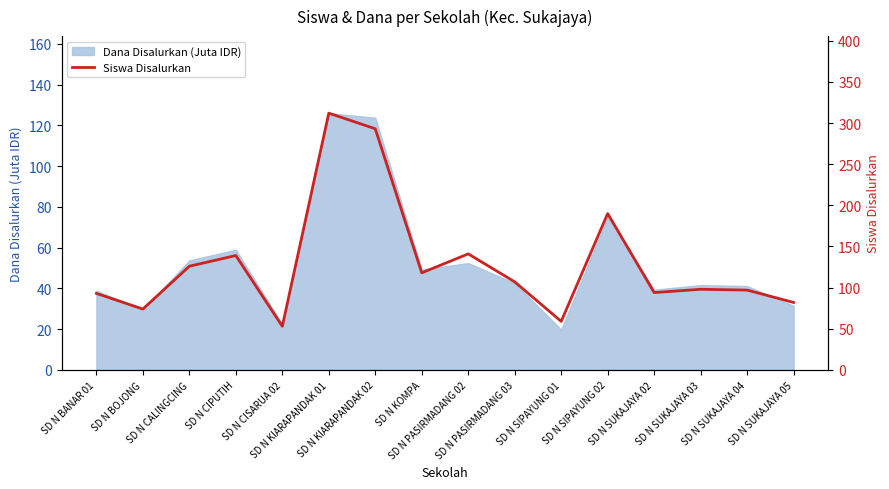

What is the value of the 15th point from the left?

97